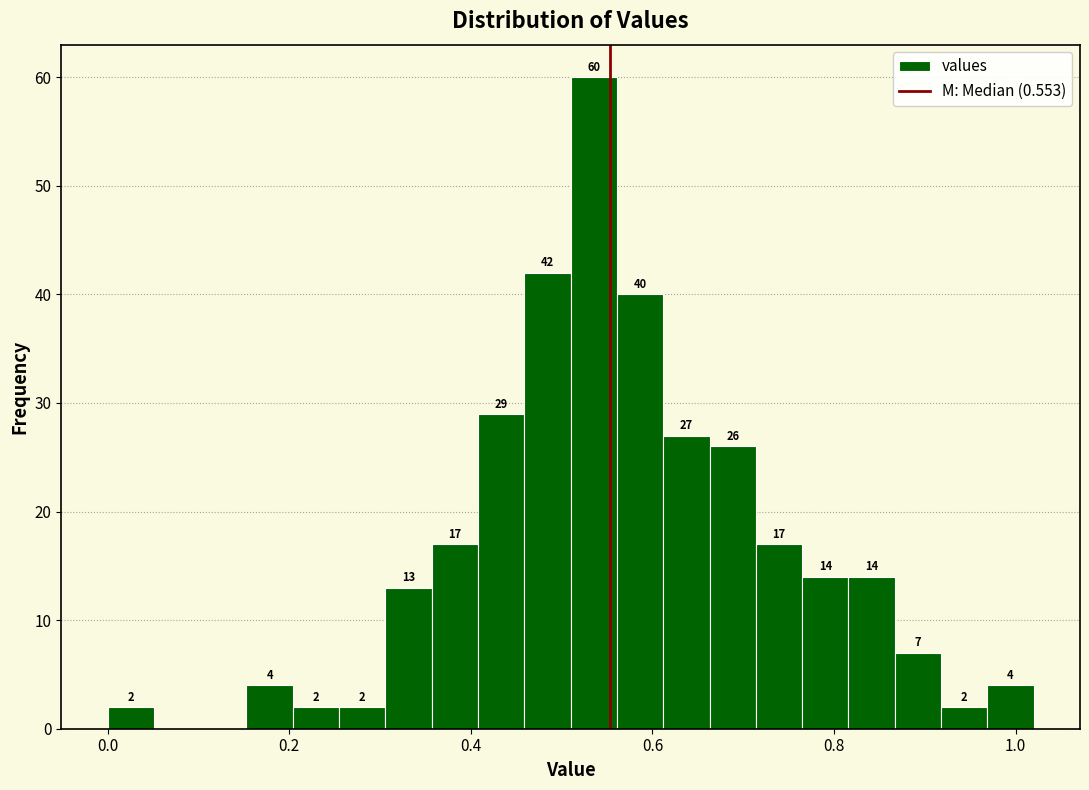

Around what value on the x-axis is the tallest bar? Give the approximate position of its centre, as read against the axis.

0.54